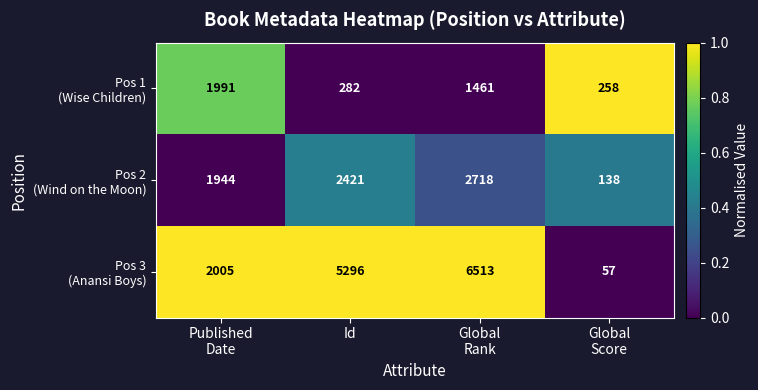

What is the spread (max minus min) of values at Id?

5014